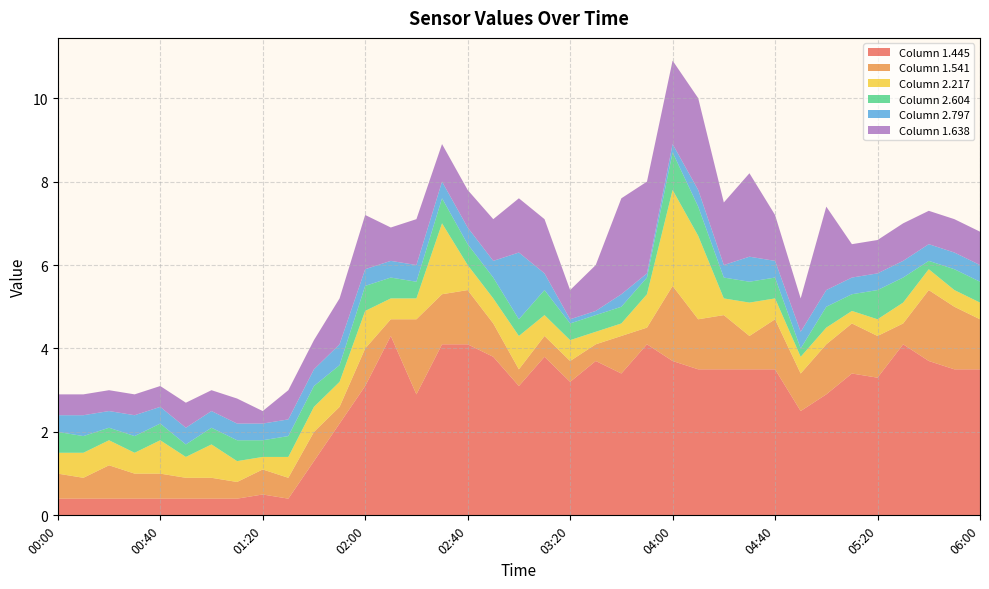

Reading right to left, list all the values displayed in this chart.

1.445: 3.5	3.5	3.7	4.1	3.3	3.4	2.9	2.5	3.5	3.5	3.5	3.5	3.7	4.1	3.4	3.7	3.2	3.8	3.1	3.8	4.1	4.1	2.9	4.3	3.1	2.2	1.3	0.4	0.5	0.4	0.4	0.4	0.4	0.4	0.4	0.4	0.4
1.541: 1.2	1.5	1.7	0.5	1.0	1.2	1.2	0.9	1.2	0.8	1.3	1.2	1.8	0.4	0.9	0.4	0.5	0.5	0.4	0.8	1.3	1.2	1.8	0.4	0.9	0.4	0.7	0.5	0.6	0.4	0.5	0.5	0.6	0.6	0.8	0.5	0.6
2.217: 0.4	0.4	0.5	0.5	0.4	0.3	0.4	0.4	0.5	0.8	0.4	2.0	2.3	0.8	0.3	0.3	0.5	0.5	0.8	0.6	0.6	1.7	0.5	0.5	0.9	0.6	0.6	0.5	0.3	0.5	0.8	0.5	0.8	0.5	0.6	0.6	0.5
2.604: 0.5	0.5	0.2	0.6	0.7	0.4	0.5	0.2	0.5	0.5	0.5	0.7	0.9	0.4	0.4	0.4	0.4	0.6	0.4	0.5	0.5	0.6	0.4	0.5	0.6	0.4	0.5	0.5	0.4	0.5	0.4	0.3	0.4	0.4	0.3	0.4	0.5
2.797: 0.4	0.4	0.4	0.4	0.4	0.4	0.4	0.4	0.4	0.6	0.3	0.4	0.2	0.1	0.3	0.1	0.1	0.4	1.6	0.4	0.4	0.4	0.4	0.4	0.4	0.5	0.4	0.4	0.4	0.4	0.4	0.4	0.4	0.5	0.4	0.5	0.4
1.638: 0.8	0.8	0.8	0.9	0.8	0.8	2.0	0.8	1.1	2.0	1.5	2.2	2.0	2.2	2.3	1.1	0.7	1.3	1.3	1.0	0.9	0.9	1.1	0.8	1.3	1.1	0.7	0.7	0.3	0.6	0.5	0.6	0.5	0.5	0.5	0.5	0.5